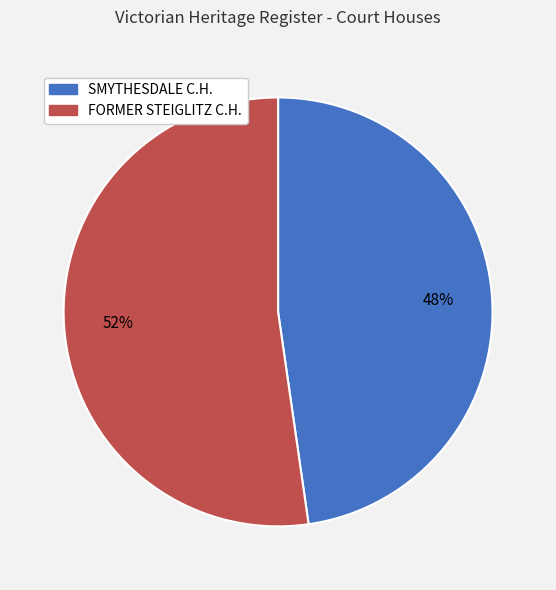

To the nearest percent, what is the average slice percentage?

50%